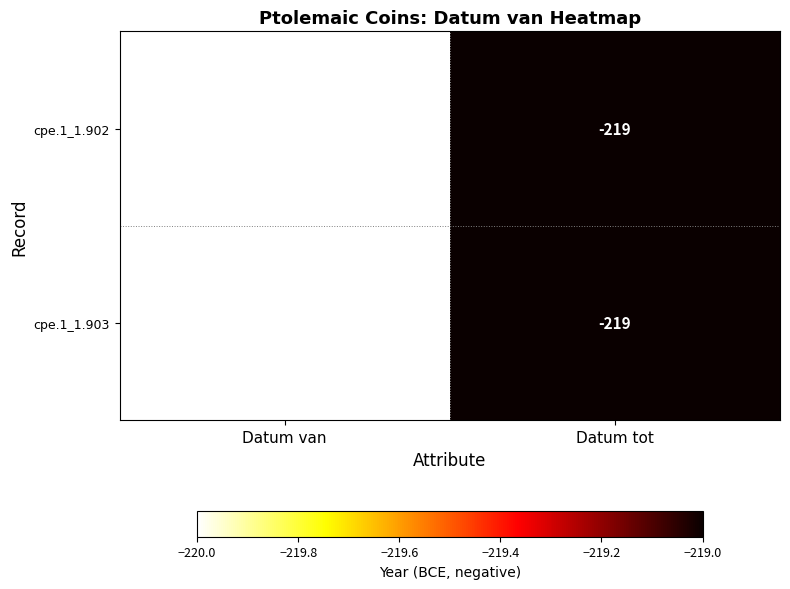

What is the approximate value of cpe.1_1.903 at Datum tot?

-219